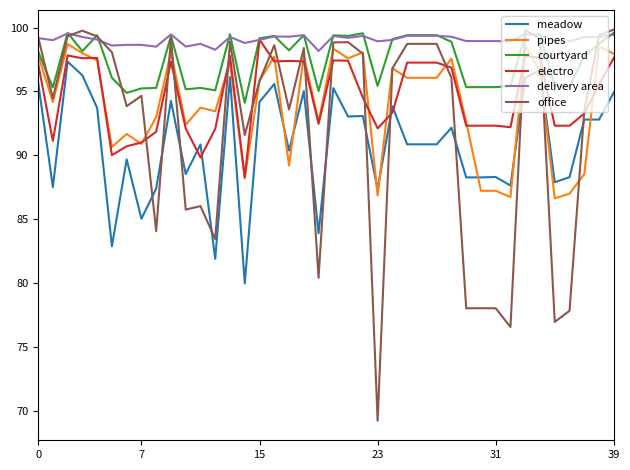

What is the greatest value displayed?

99.8